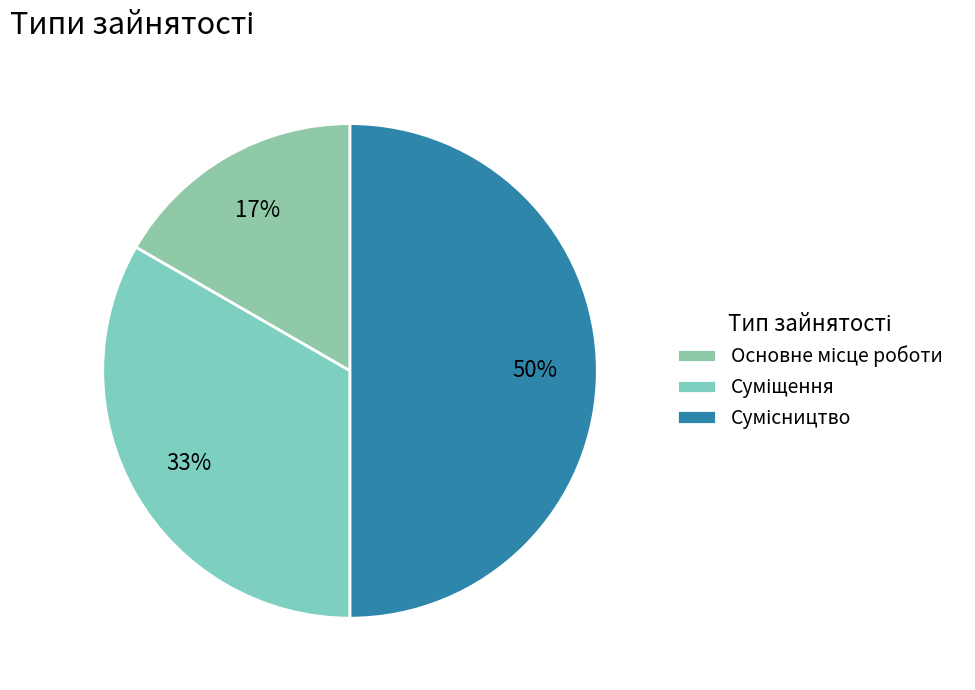

What is the change in value from Основне місце роботи to Сумісництво?

+2